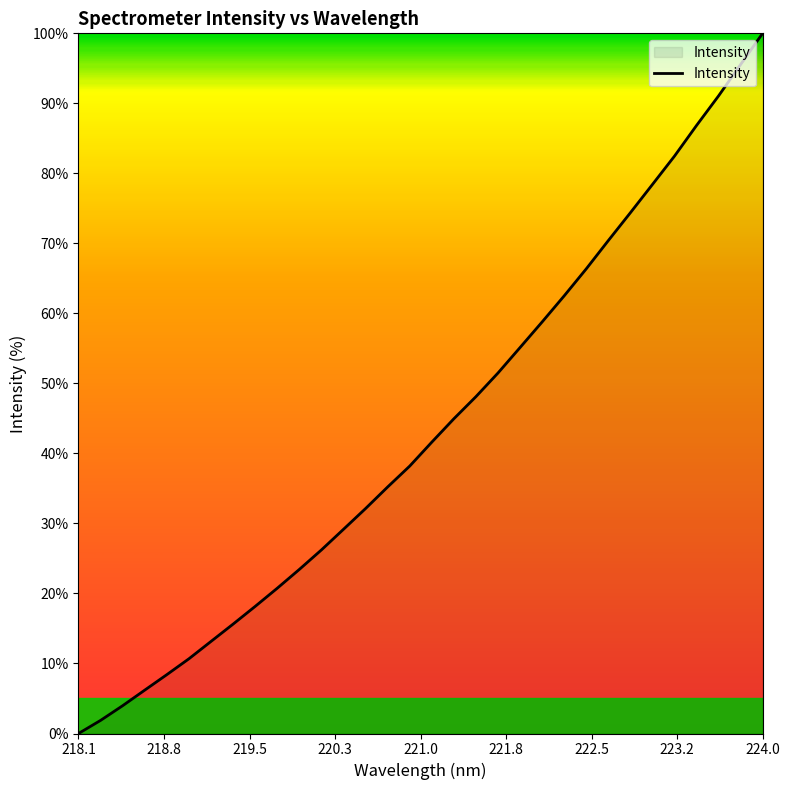

What is the maximum value shown in the chart?

100.0